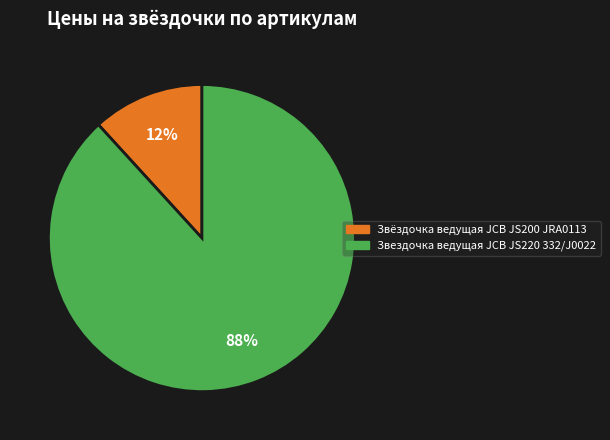

Does Звездочка ведущая JCB JS220 332/J0022 represent more than half of the total?

Yes